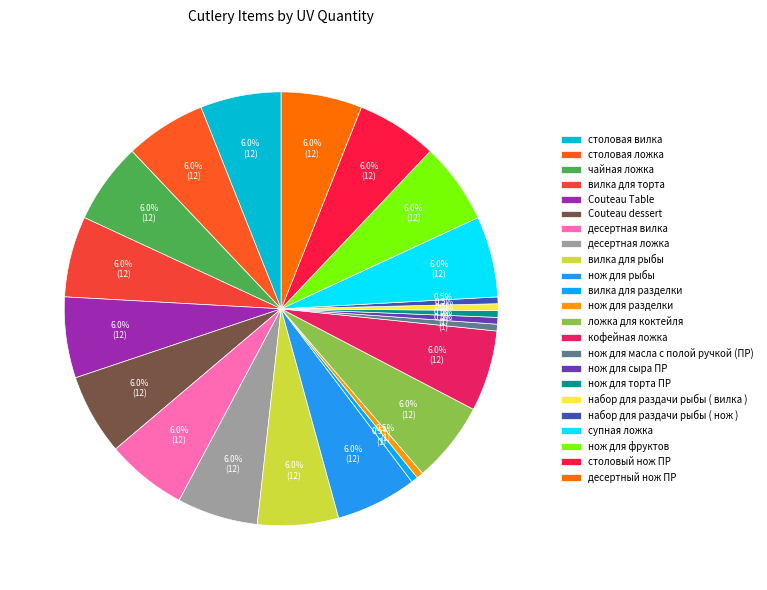

How many segments does this pie chart have?

23